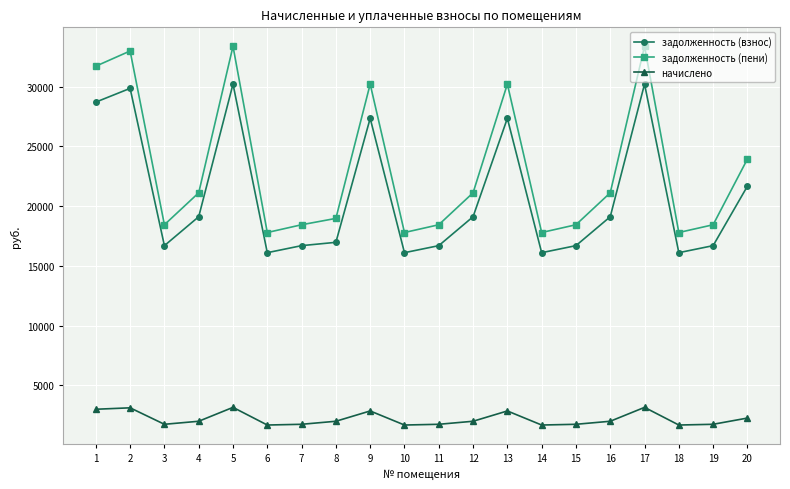

What is the lowest value of the задолженность (пени) series?

17792.3